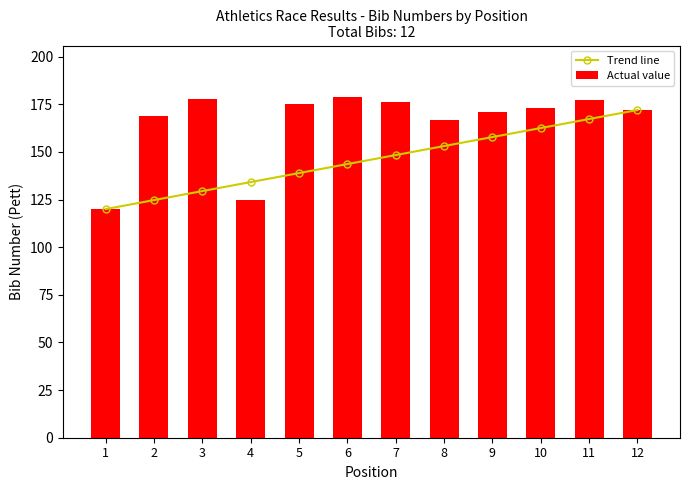

The Actual value series shows 175.0 at 5. True or false?

True